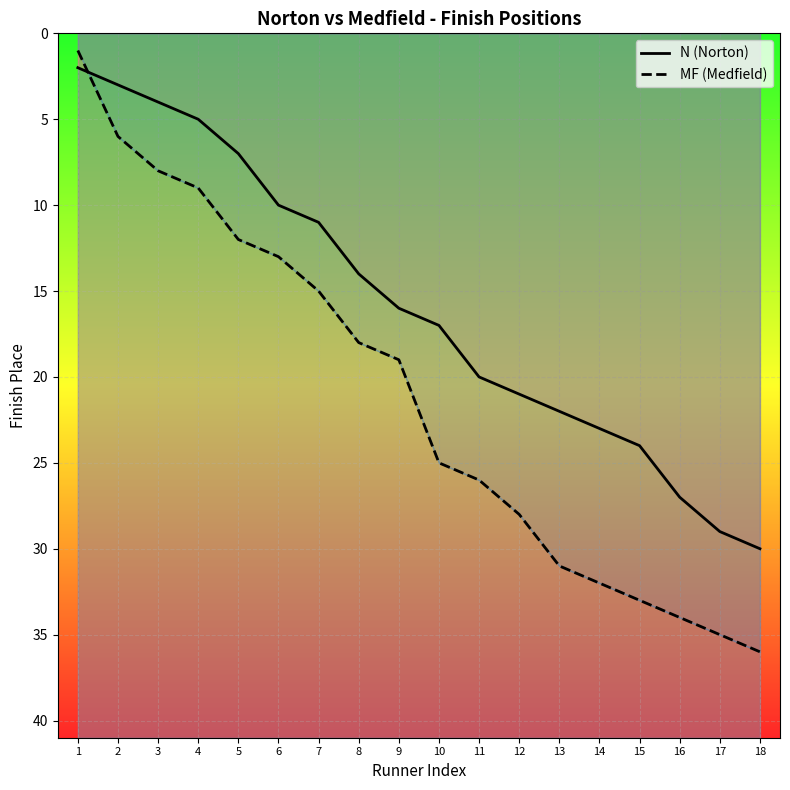

Reading right to left, what are all the values shown in this chart?

N (Norton): 30	29	27	24	23	22	21	20	17	16	14	11	10	7	5	4	3	2
MF (Medfield): 36	35	34	33	32	31	28	26	25	19	18	15	13	12	9	8	6	1